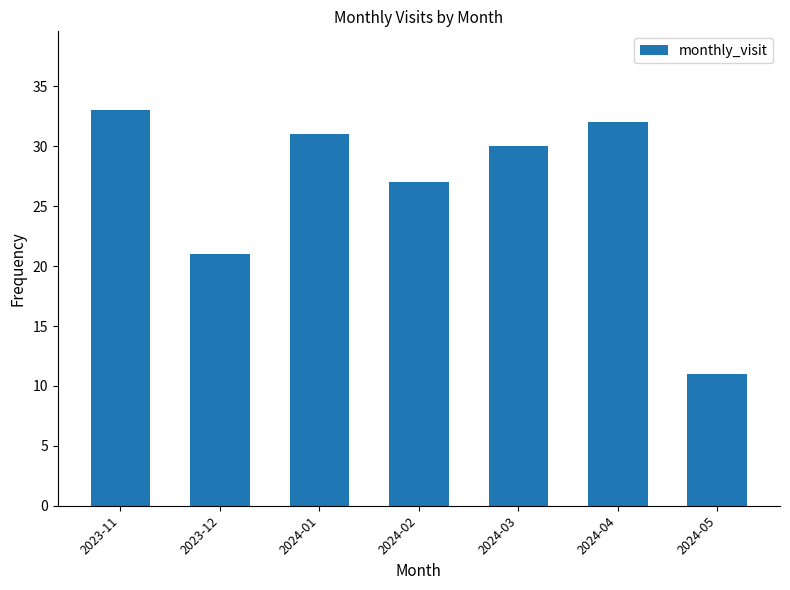

Reading left to right, what are all the values shown in this chart?

33	21	31	27	30	32	11